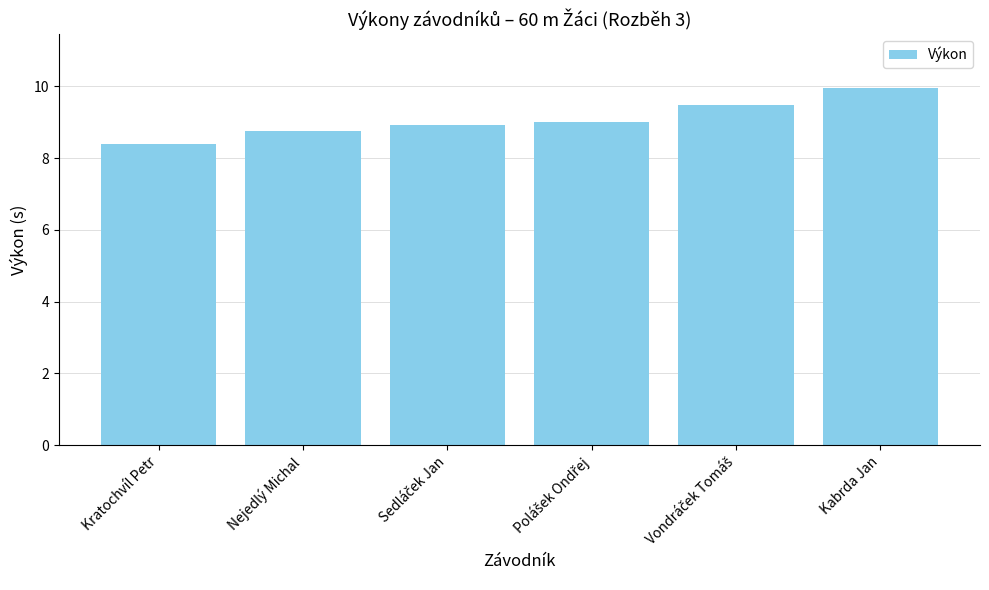

What is the greatest value displayed?

10.0